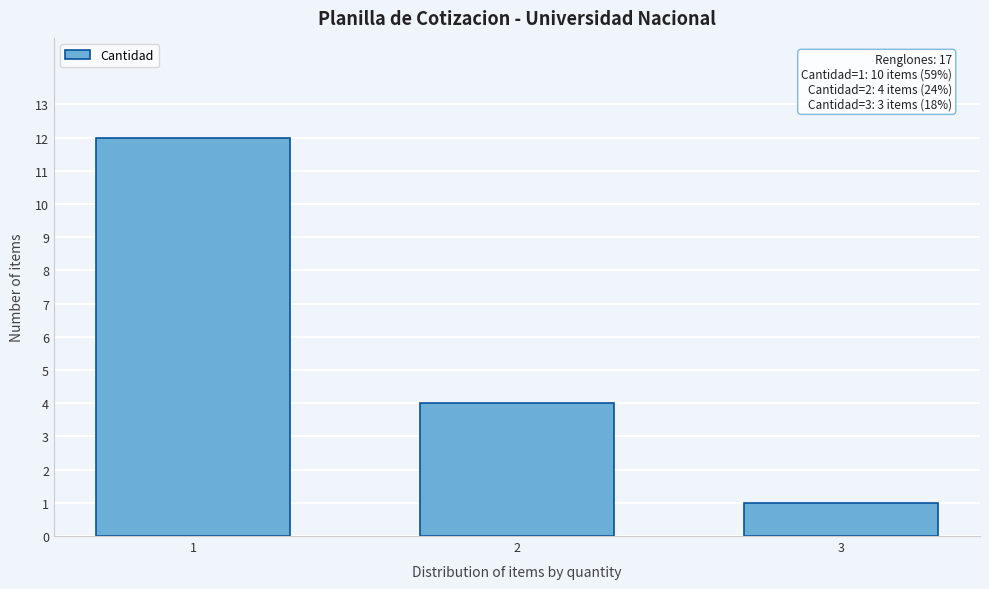

Reading left to right, extract all data points from this chart.

12	4	1